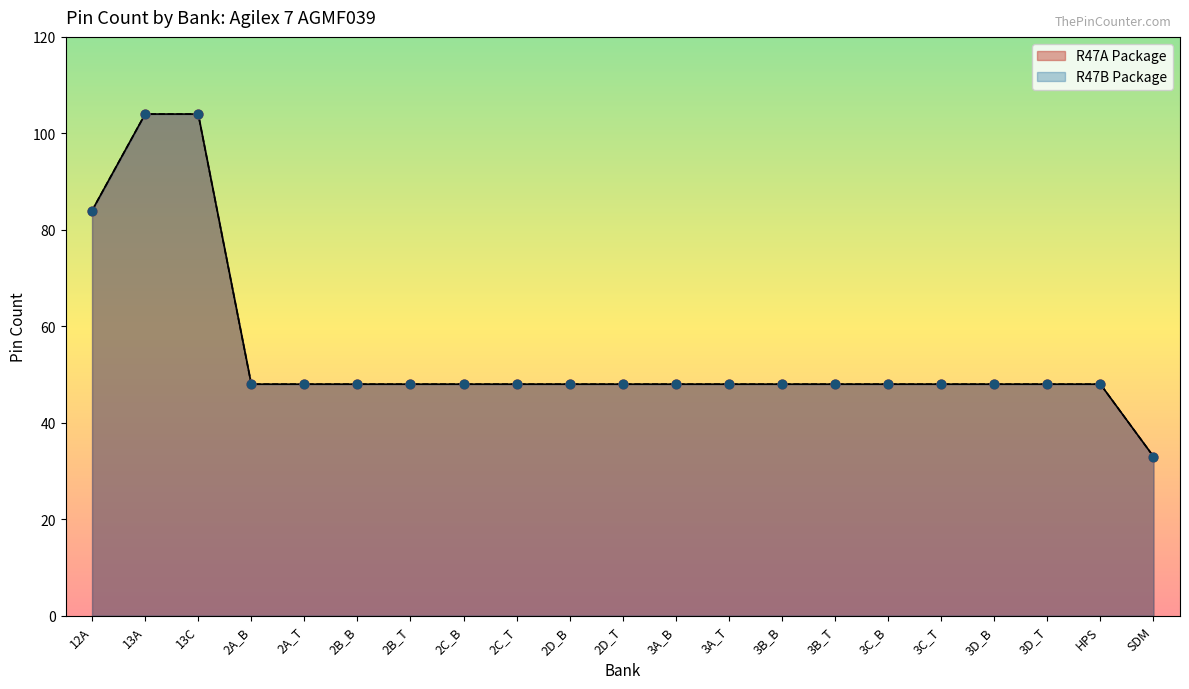

Which series reaches the minimum Y coordinate?

R47A Package